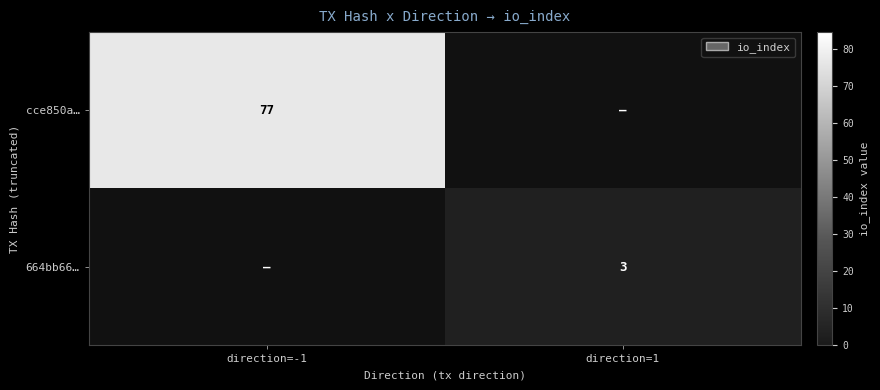

The cce850a… series shows 77 at direction=-1. True or false?

True